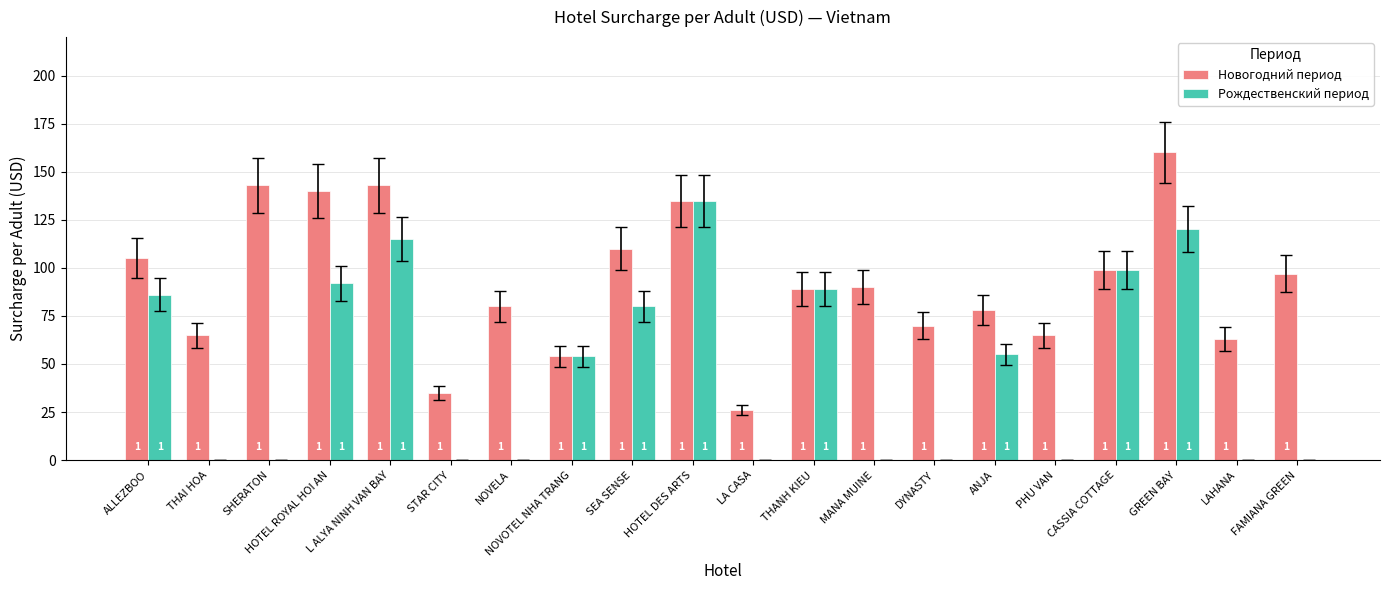

What is the label of the 20th bar from the right?

ALLEZBOO